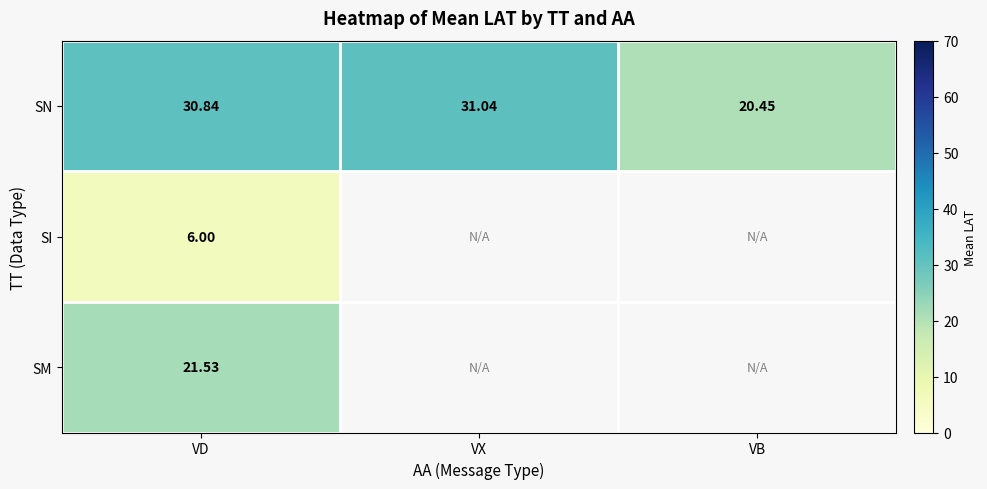

True or false: SN has a value of 20.4 at VB.

True